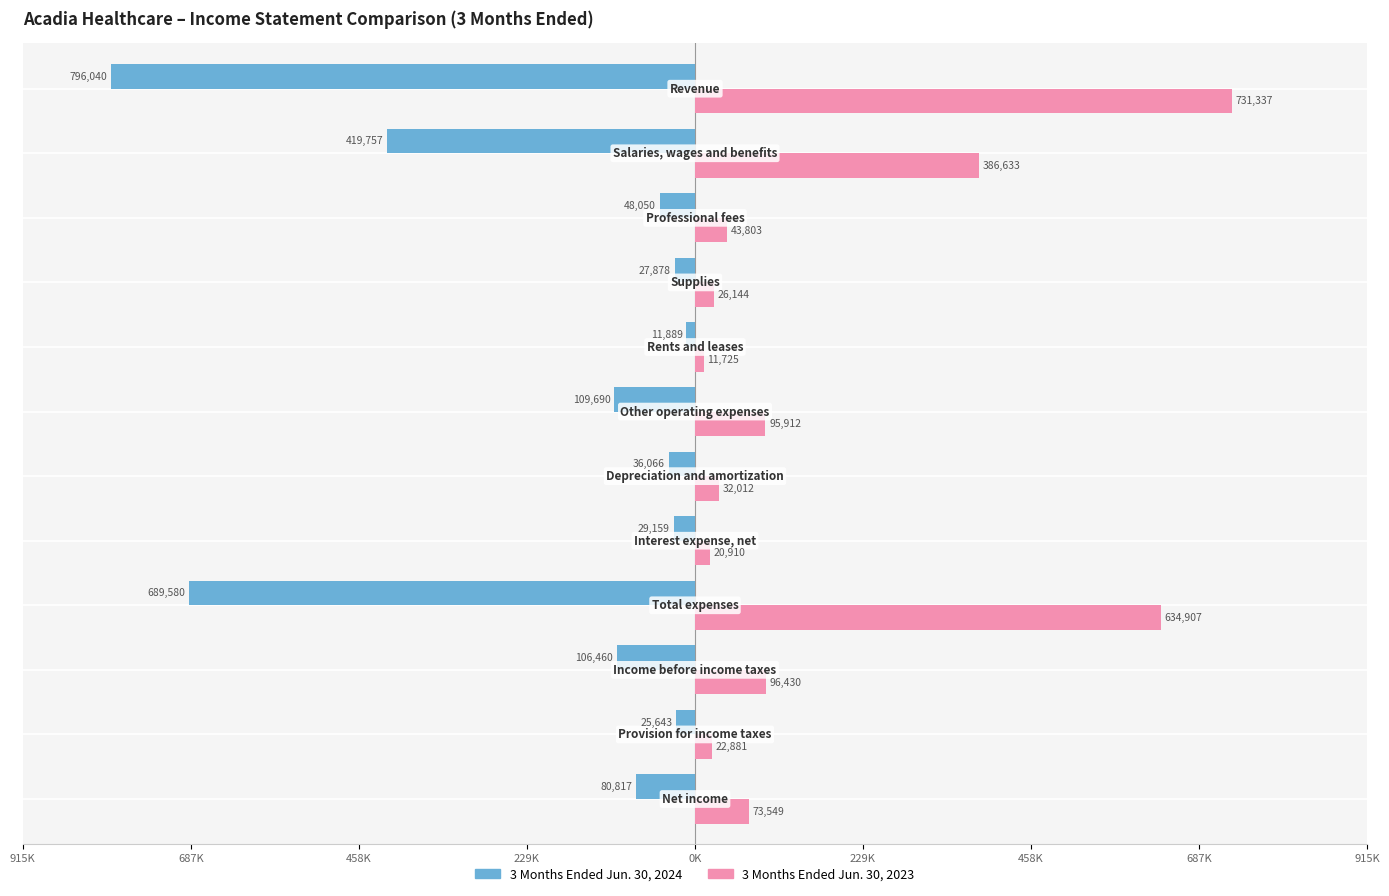

What is the value of the 3 Months Ended Jun. 30, 2023 bar at the 3rd from the left?

43803